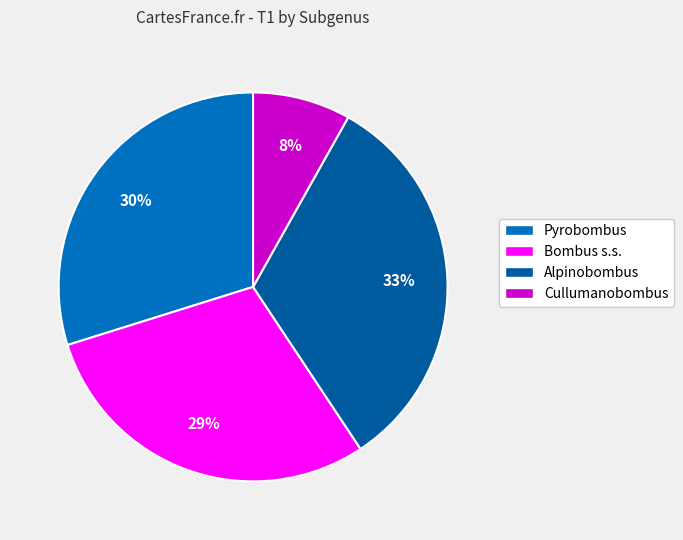

The Alpinobombus slice represents 33% of the pie. True or false?

True